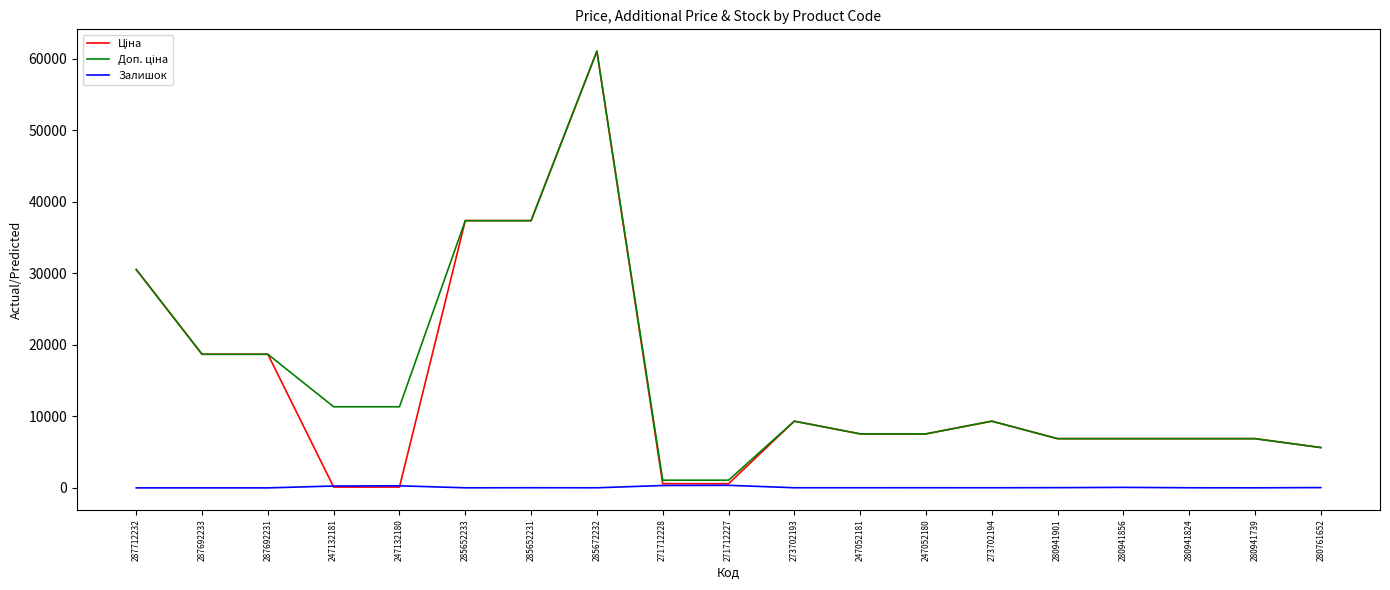

Which category has the highest value across all series?

285672232